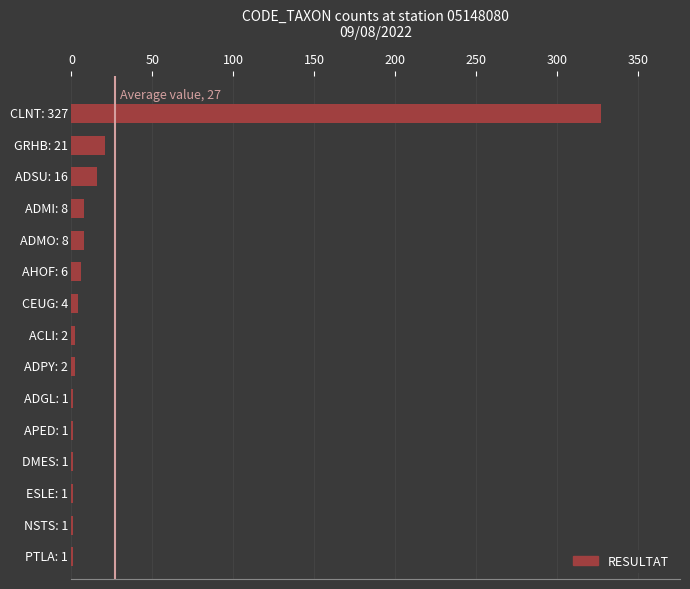

What is the sum of all values?

400